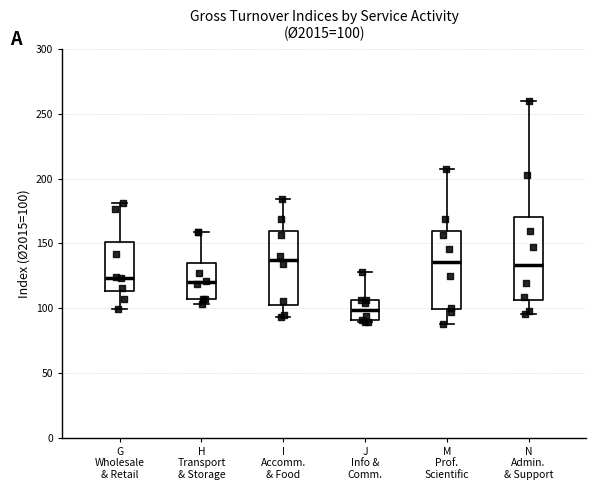

Which box's median line is the lowest?

J Info & Comm.